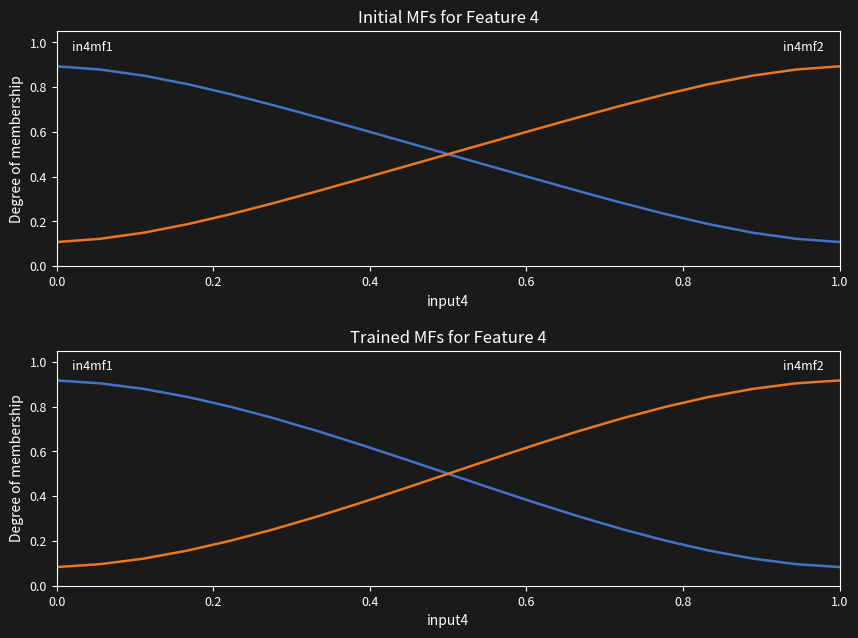

True or false: in4mf1 has more than 0 points higher than both neighbors.

False